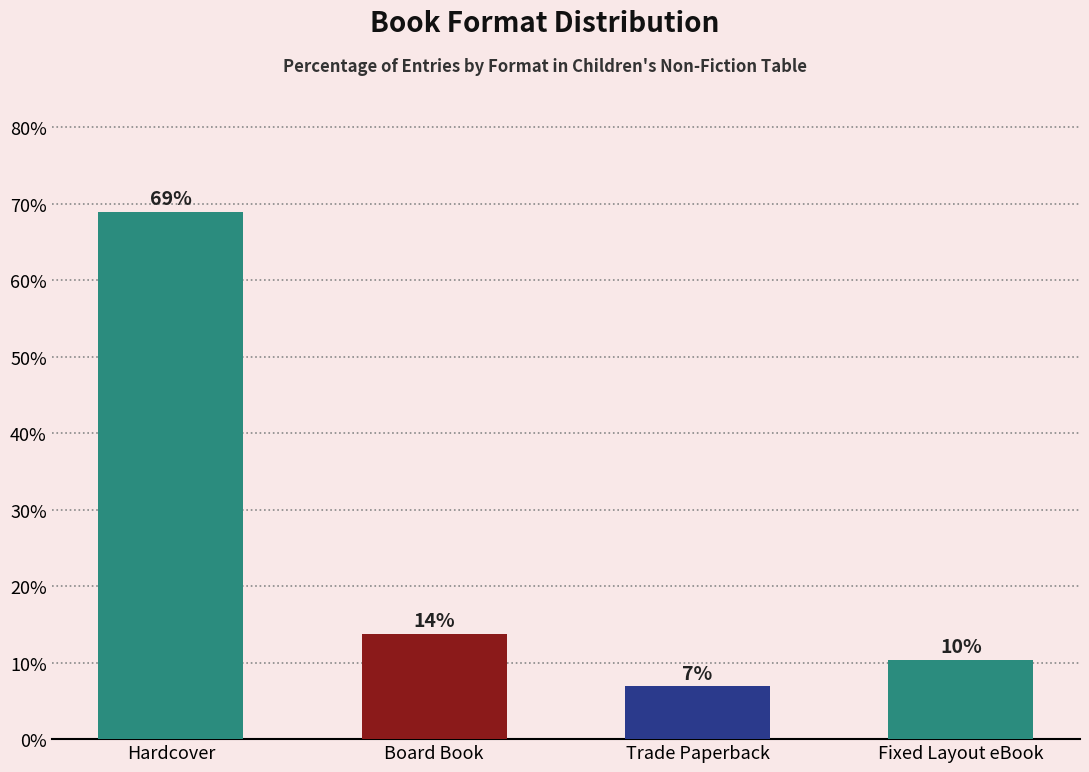

What is the value of the 4th bar from the left?

10.3